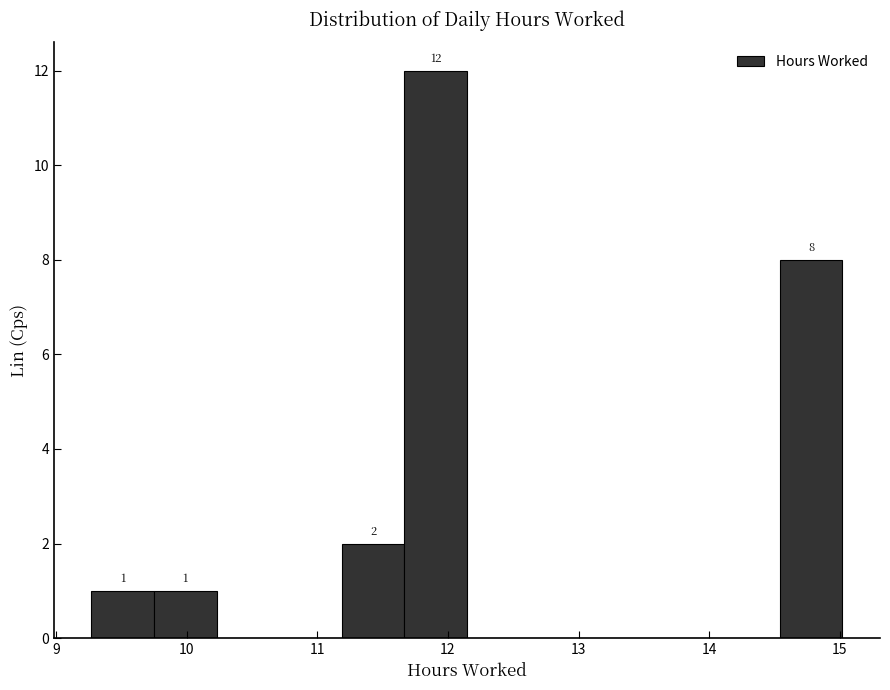

Over which range of the x-axis is the bar tallest?

11.7 to 12.1